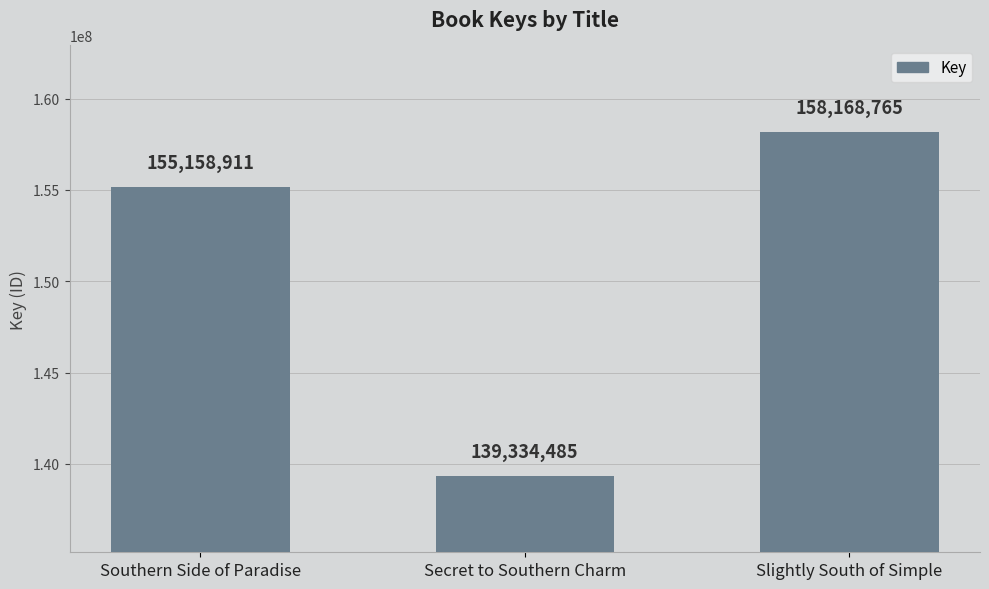

What is the ratio of the value at Secret to Southern Charm to the value at Southern Side of Paradise?

0.9